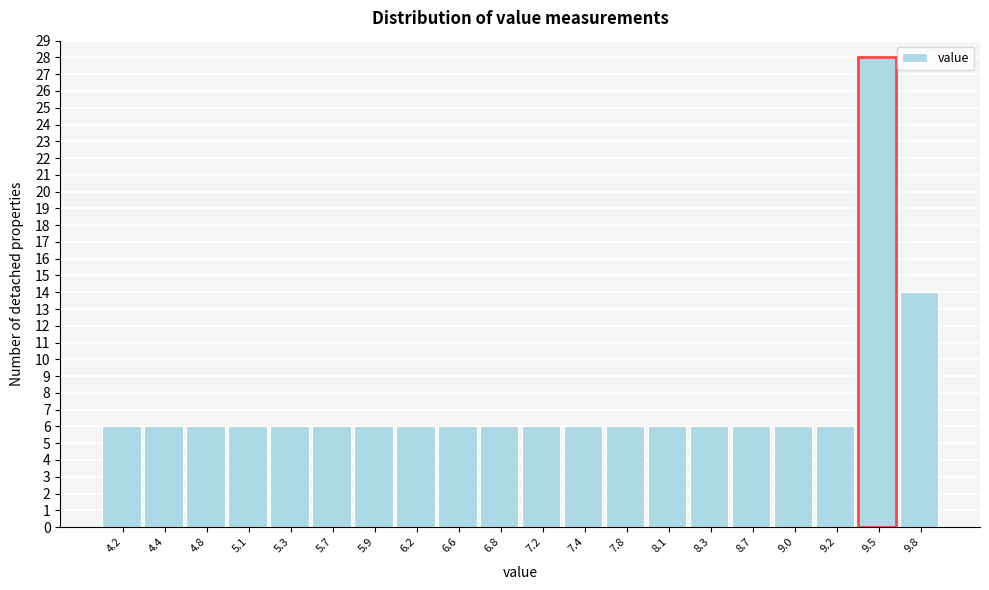

Reading left to right, transcribe this chart: for each bar, give the range it covers on the x-axis and its height. The values are not printed on the chart, so give them approximately, as read against the axis.

4.0 to 4.3: 6
4.3 to 4.6: 6
4.6 to 4.9: 6
4.9 to 5.2: 6
5.2 to 5.5: 6
5.5 to 5.8: 6
5.8 to 6.1: 6
6.1 to 6.4: 6
6.4 to 6.7: 6
6.7 to 7.0: 6
7.0 to 7.3: 6
7.3 to 7.6: 6
7.6 to 7.9: 6
7.9 to 8.2: 6
8.2 to 8.5: 6
8.5 to 8.8: 6
8.8 to 9.1: 6
9.1 to 9.4: 6
9.4 to 9.7: 28
9.7 to 10.0: 14